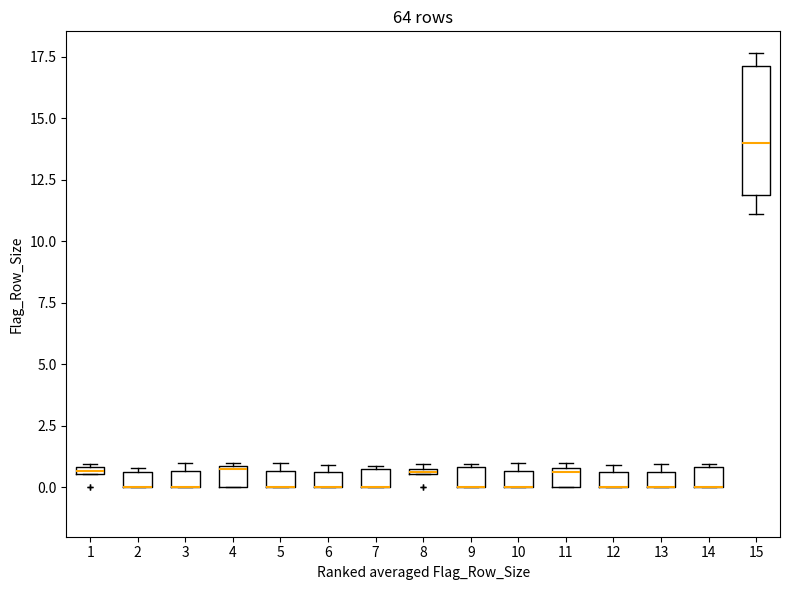

Where is the upper edge of the box at x = 11 on the y-axis? The values are not printed on the chart, so give them approximately, as read against the axis.

1.0